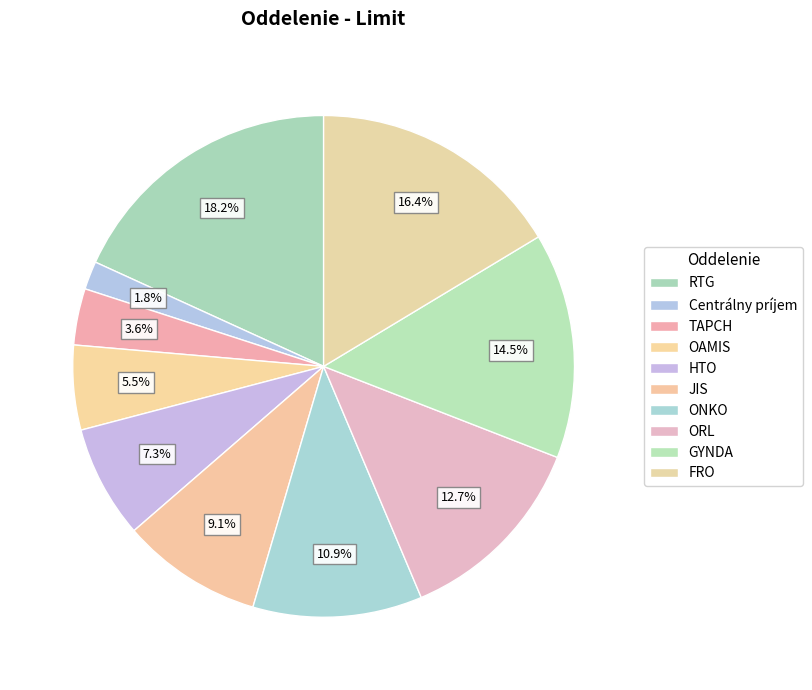

Rank the categories by value from highest to lowest.

RTG, FRO, GYNDA, ORL, ONKO, JIS, HTO, OAMIS, TAPCH, Centrálny príjem